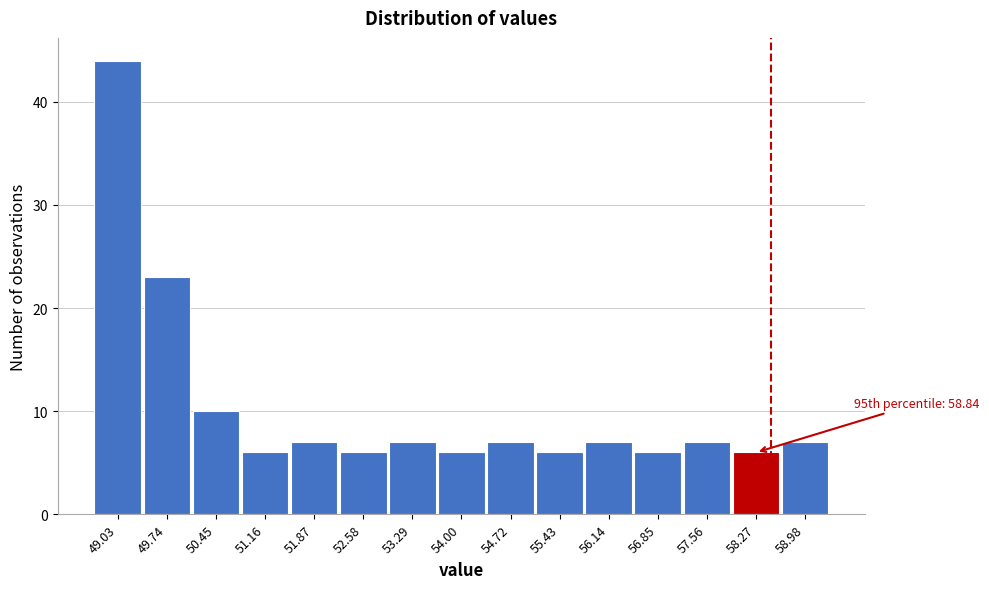

Reading left to right, transcribe all the data shown in this chart.

44	23	10	6	7	6	7	6	7	6	7	6	7	6	7